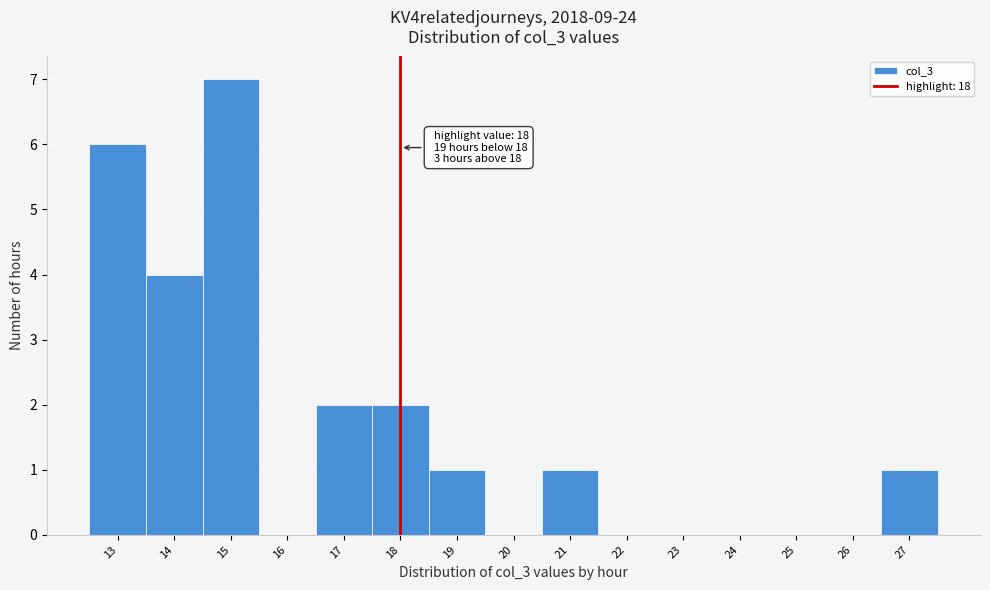

Over which range of the x-axis is the bar tallest?

14.5 to 15.5